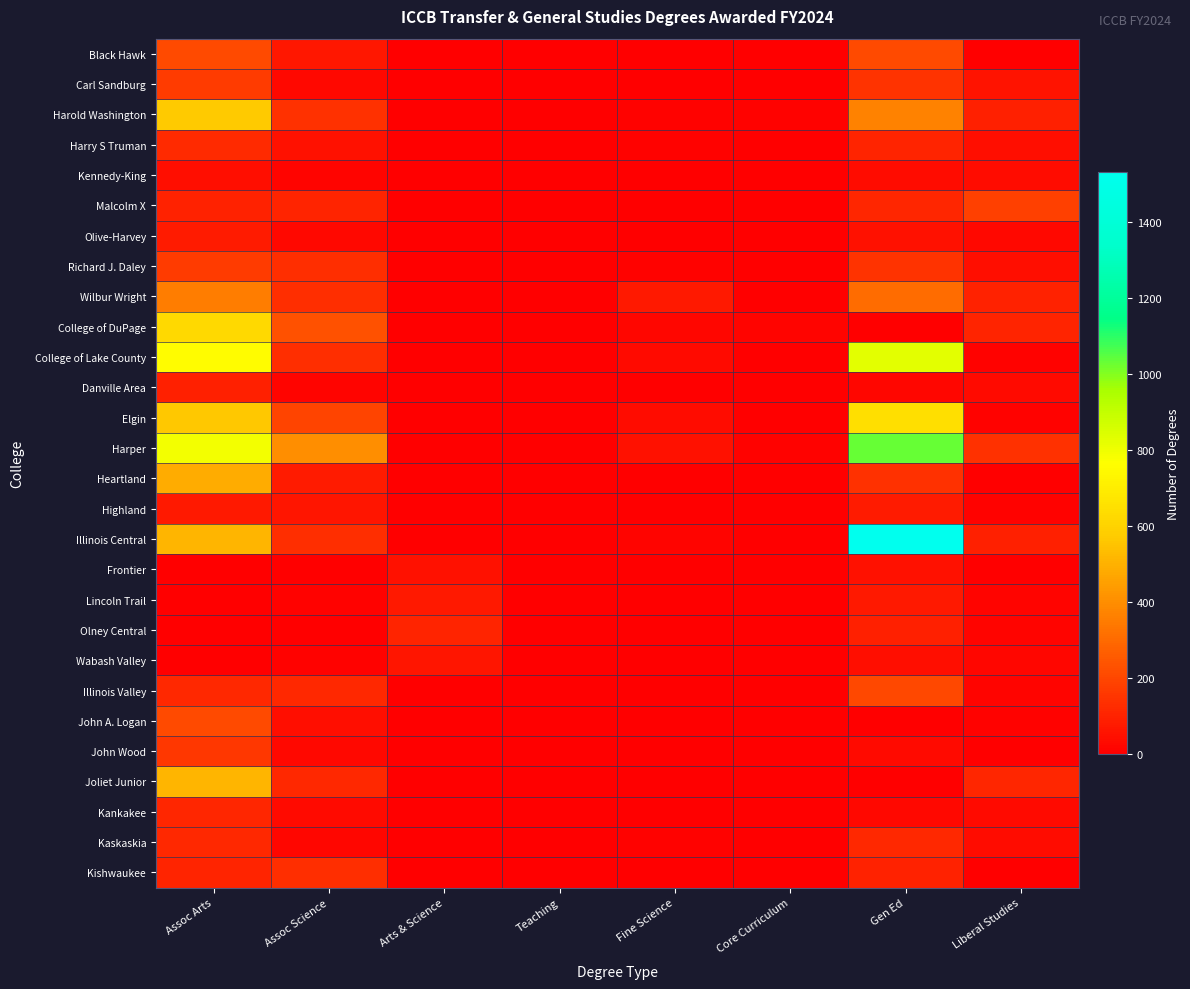

Reading left to right, extract all data points from this chart.

Black Hawk: Assoc Arts=214	Assoc Science=69	Arts & Science=0	Teaching=0	Fine Science=0	Core Curriculum=3	Gen Ed=214	Liberal Studies=0
Carl Sandburg: Assoc Arts=171	Assoc Science=24	Arts & Science=0	Teaching=0	Fine Science=0	Core Curriculum=1	Gen Ed=144	Liberal Studies=59
Harold Washington: Assoc Arts=570	Assoc Science=143	Arts & Science=0	Teaching=0	Fine Science=8	Core Curriculum=10	Gen Ed=367	Liberal Studies=93
Harry S Truman: Assoc Arts=122	Assoc Science=48	Arts & Science=0	Teaching=0	Fine Science=7	Core Curriculum=0	Gen Ed=105	Liberal Studies=45
Kennedy-King: Assoc Arts=47	Assoc Science=15	Arts & Science=0	Teaching=0	Fine Science=0	Core Curriculum=0	Gen Ed=37	Liberal Studies=39
Malcolm X: Assoc Arts=99	Assoc Science=102	Arts & Science=0	Teaching=0	Fine Science=0	Core Curriculum=0	Gen Ed=110	Liberal Studies=182
Olive-Harvey: Assoc Arts=79	Assoc Science=27	Arts & Science=0	Teaching=0	Fine Science=0	Core Curriculum=0	Gen Ed=48	Liberal Studies=27
Richard J. Daley: Assoc Arts=169	Assoc Science=132	Arts & Science=0	Teaching=0	Fine Science=7	Core Curriculum=0	Gen Ed=148	Liberal Studies=43
Wilbur Wright: Assoc Arts=356	Assoc Science=132	Arts & Science=0	Teaching=0	Fine Science=75	Core Curriculum=3	Gen Ed=310	Liberal Studies=101
College of DuPage: Assoc Arts=626	Assoc Science=232	Arts & Science=0	Teaching=0	Fine Science=20	Core Curriculum=15	Gen Ed=0	Liberal Studies=103
College of Lake County: Assoc Arts=757	Assoc Science=135	Arts & Science=0	Teaching=0	Fine Science=31	Core Curriculum=3	Gen Ed=830	Liberal Studies=9
Danville Area: Assoc Arts=92	Assoc Science=13	Arts & Science=0	Teaching=0	Fine Science=4	Core Curriculum=1	Gen Ed=18	Liberal Studies=35
Elgin: Assoc Arts=563	Assoc Science=193	Arts & Science=0	Teaching=0	Fine Science=36	Core Curriculum=5	Gen Ed=649	Liberal Studies=11
Harper: Assoc Arts=791	Assoc Science=401	Arts & Science=0	Teaching=0	Fine Science=52	Core Curriculum=11	Gen Ed=1032	Liberal Studies=139
Heartland: Assoc Arts=485	Assoc Science=78	Arts & Science=0	Teaching=0	Fine Science=1	Core Curriculum=0	Gen Ed=141	Liberal Studies=0
Highland: Assoc Arts=77	Assoc Science=60	Arts & Science=0	Teaching=0	Fine Science=1	Core Curriculum=0	Gen Ed=82	Liberal Studies=11
Illinois Central: Assoc Arts=514	Assoc Science=136	Arts & Science=0	Teaching=0	Fine Science=12	Core Curriculum=0	Gen Ed=1532	Liberal Studies=90
Frontier: Assoc Arts=0	Assoc Science=4	Arts & Science=52	Teaching=0	Fine Science=0	Core Curriculum=0	Gen Ed=51	Liberal Studies=2
Lincoln Trail: Assoc Arts=1	Assoc Science=9	Arts & Science=76	Teaching=0	Fine Science=0	Core Curriculum=0	Gen Ed=73	Liberal Studies=17
Olney Central: Assoc Arts=0	Assoc Science=1	Arts & Science=103	Teaching=0	Fine Science=0	Core Curriculum=0	Gen Ed=95	Liberal Studies=13
Wabash Valley: Assoc Arts=0	Assoc Science=9	Arts & Science=65	Teaching=0	Fine Science=0	Core Curriculum=0	Gen Ed=43	Liberal Studies=19
Illinois Valley: Assoc Arts=119	Assoc Science=114	Arts & Science=0	Teaching=0	Fine Science=0	Core Curriculum=0	Gen Ed=205	Liberal Studies=13
John A. Logan: Assoc Arts=211	Assoc Science=47	Arts & Science=0	Teaching=0	Fine Science=2	Core Curriculum=3	Gen Ed=0	Liberal Studies=7
John Wood: Assoc Arts=157	Assoc Science=26	Arts & Science=0	Teaching=0	Fine Science=5	Core Curriculum=0	Gen Ed=32	Liberal Studies=0
Joliet Junior: Assoc Arts=509	Assoc Science=118	Arts & Science=0	Teaching=0	Fine Science=0	Core Curriculum=0	Gen Ed=0	Liberal Studies=112
Kankakee: Assoc Arts=113	Assoc Science=31	Arts & Science=0	Teaching=0	Fine Science=2	Core Curriculum=1	Gen Ed=28	Liberal Studies=35
Kaskaskia: Assoc Arts=118	Assoc Science=22	Arts & Science=0	Teaching=0	Fine Science=6	Core Curriculum=4	Gen Ed=118	Liberal Studies=41
Kishwaukee: Assoc Arts=105	Assoc Science=134	Arts & Science=0	Teaching=0	Fine Science=3	Core Curriculum=2	Gen Ed=96	Liberal Studies=1